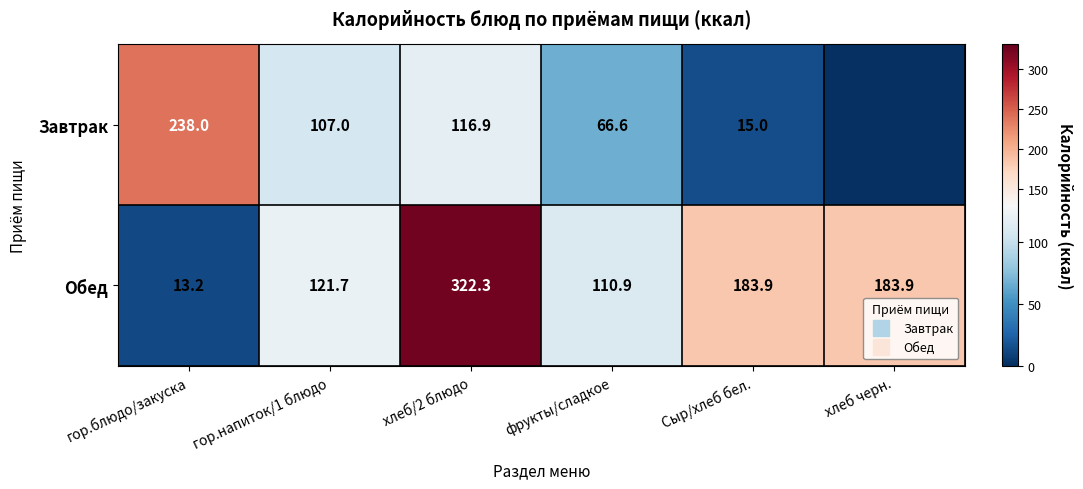

Which label corresponds to the smallest value in the chart?

хлеб черн.